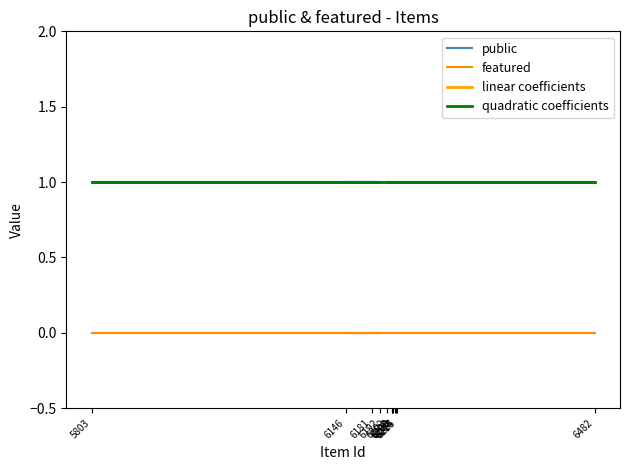

True or false: linear coefficients and featured intersect in this chart.

False